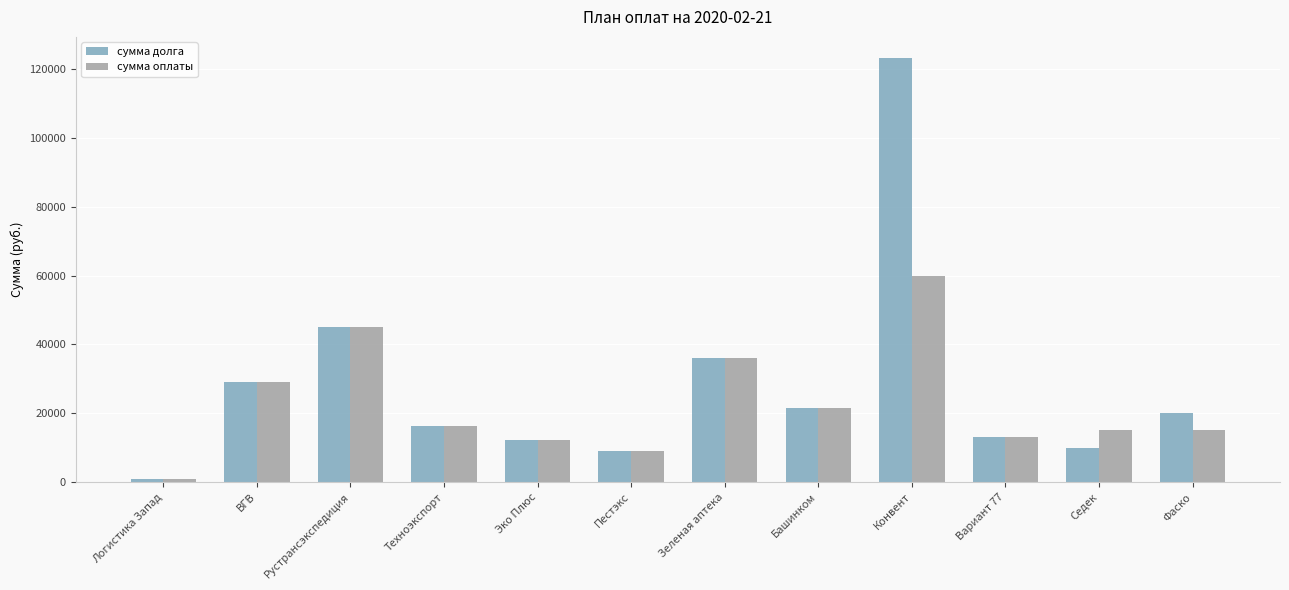

The value of сумма оплаты at Рустрансэкспедиция is 45000.0. True or false?

True